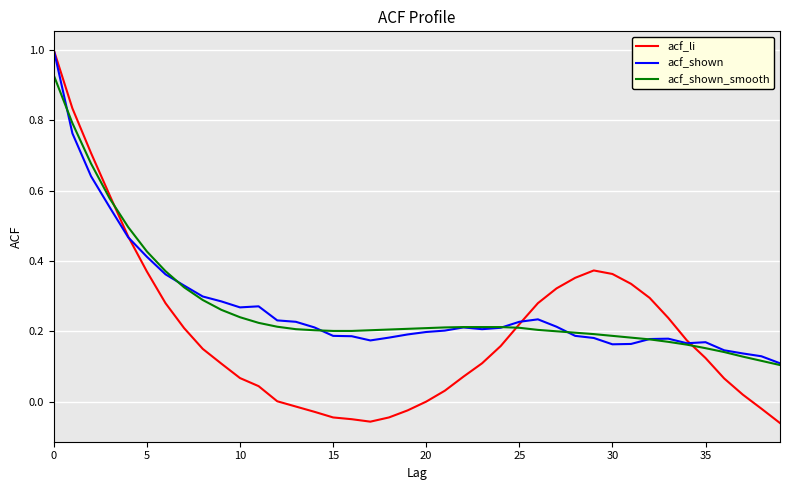

What is the greatest value displayed?

1.0